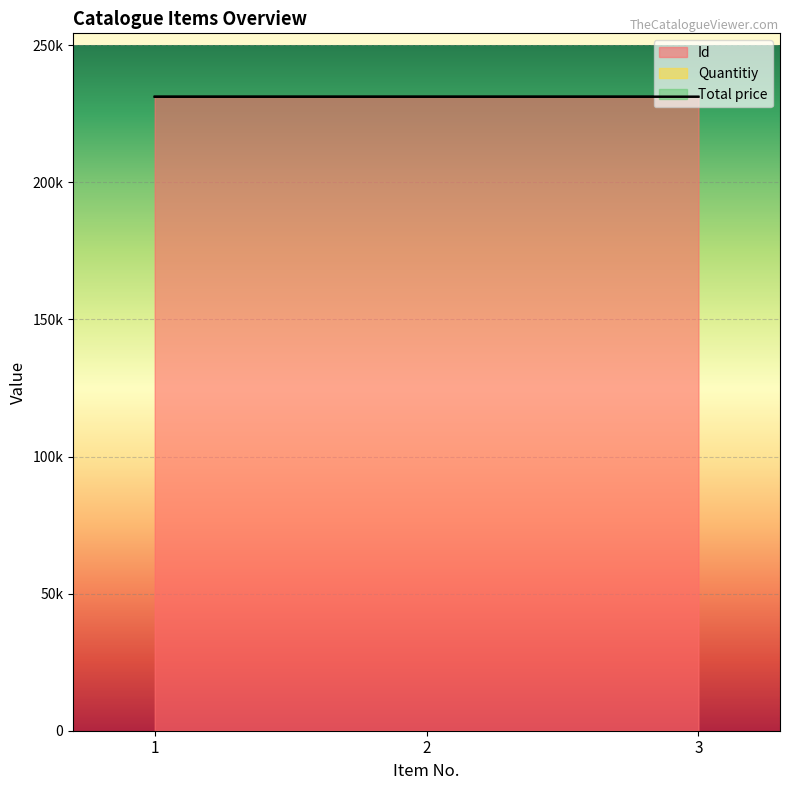

At which category is the sum across all series the highest?

3